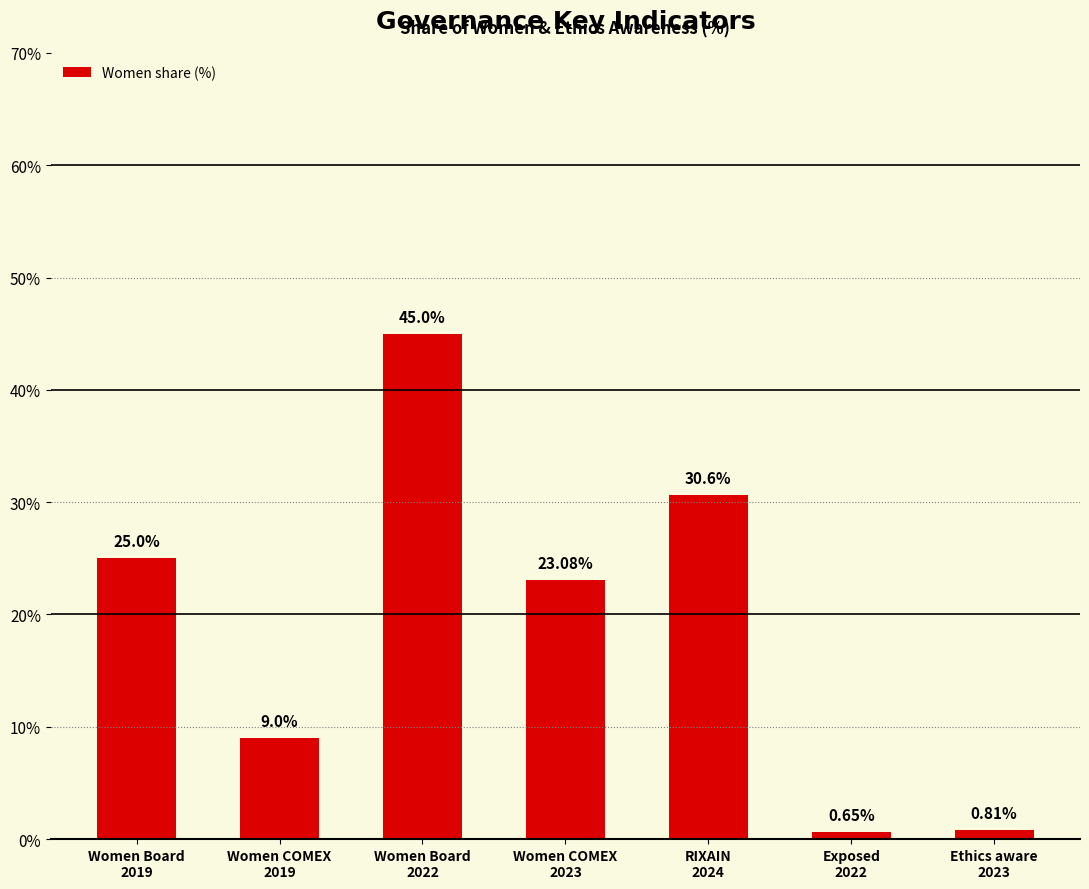

List the labels in order of value, smallest first.

Exposed
2022, Ethics aware
2023, Women COMEX
2019, Women COMEX
2023, Women Board
2019, RIXAIN
2024, Women Board
2022